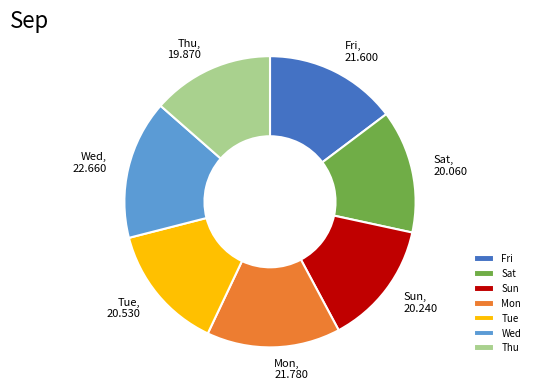

Count the number of slices in the pie.

7